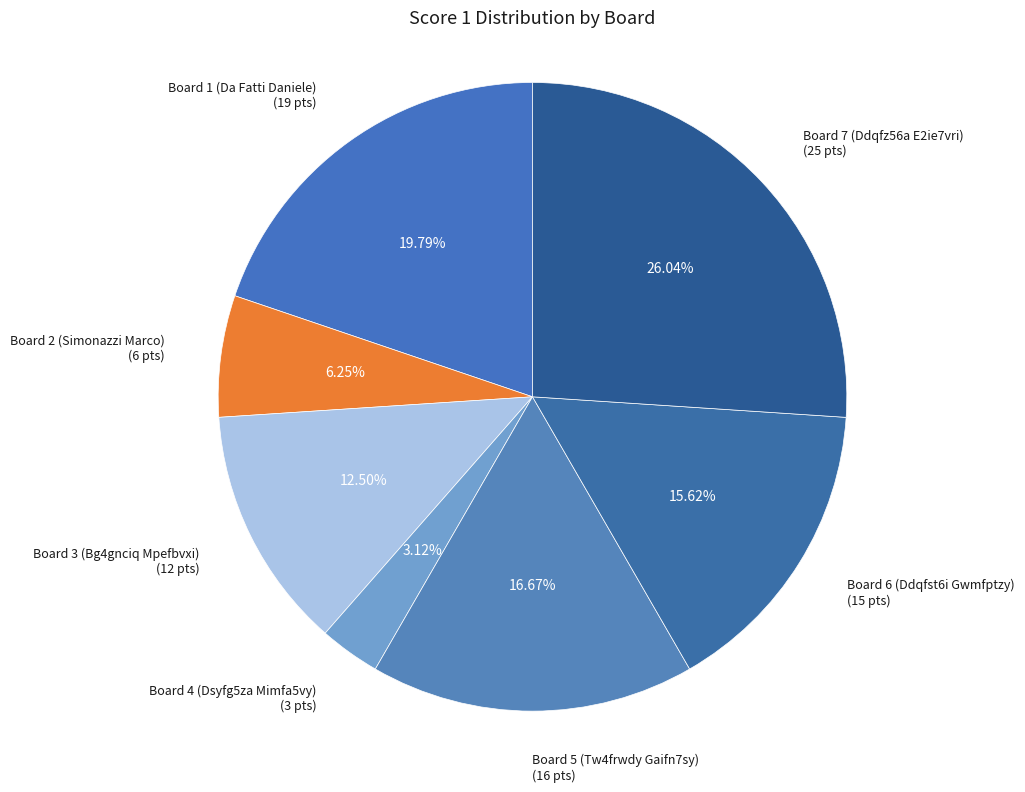

Do Board 2 (Simonazzi Marco) and Board 3 (Bg4gnciq Mpefbvxi) together represent more than half of the pie?

No